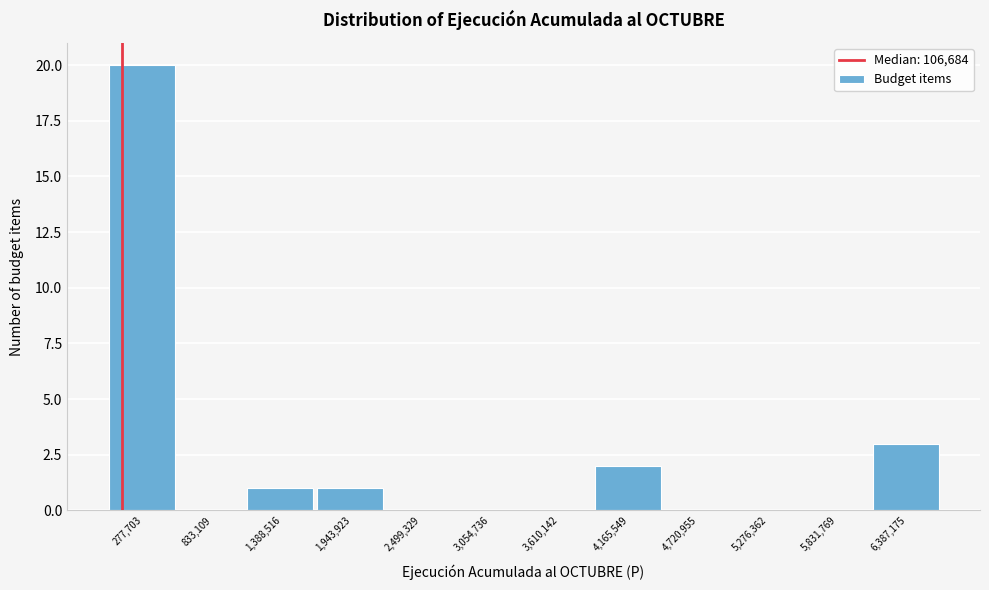

Reading left to right, transcribe this chart: for each bar, give the range it covers on the x-axis and its height. Neither the bar edges nor the heights are printed on the chart, so give them approximately, as read against the axes.

0 to 600000: 20
600000 to 1100000: 0
1100000 to 1700000: 1
1700000 to 2200000: 1
2200000 to 2800000: 0
2800000 to 3300000: 0
3300000 to 3900000: 0
3900000 to 4400000: 2
4400000 to 5000000: 0
5000000 to 5600000: 0
5600000 to 6100000: 0
6100000 to 6700000: 3